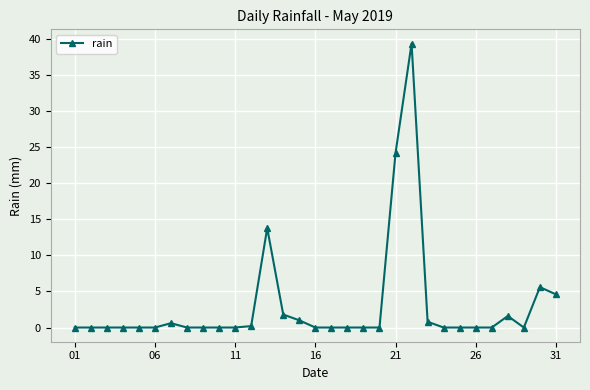

What is the maximum value shown in the chart?

39.4